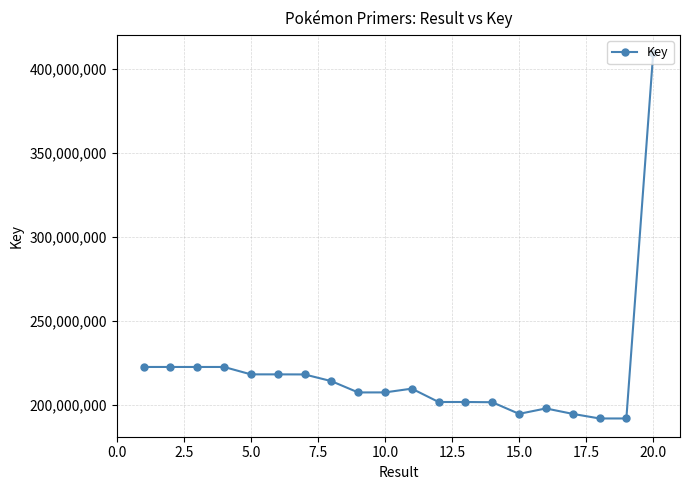

What is the maximum value shown in the chart?

409313880